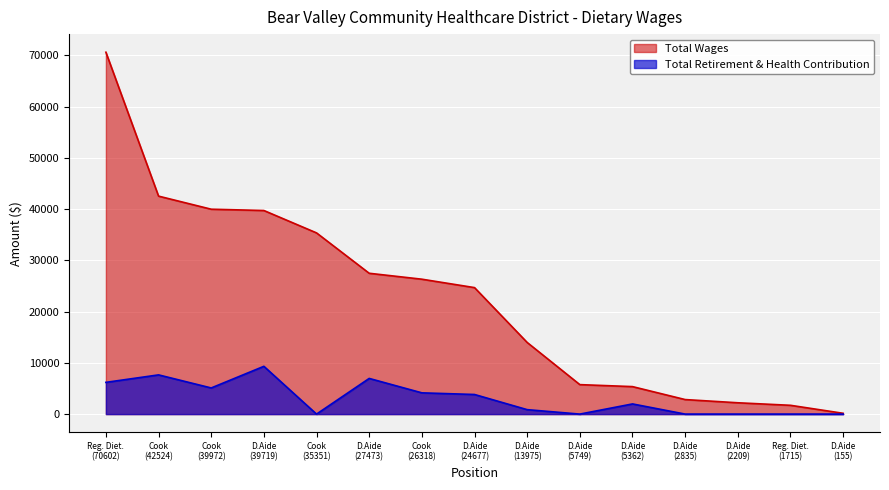

True or false: Total Wages and Total Retirement & Health Contribution intersect in this chart.

False